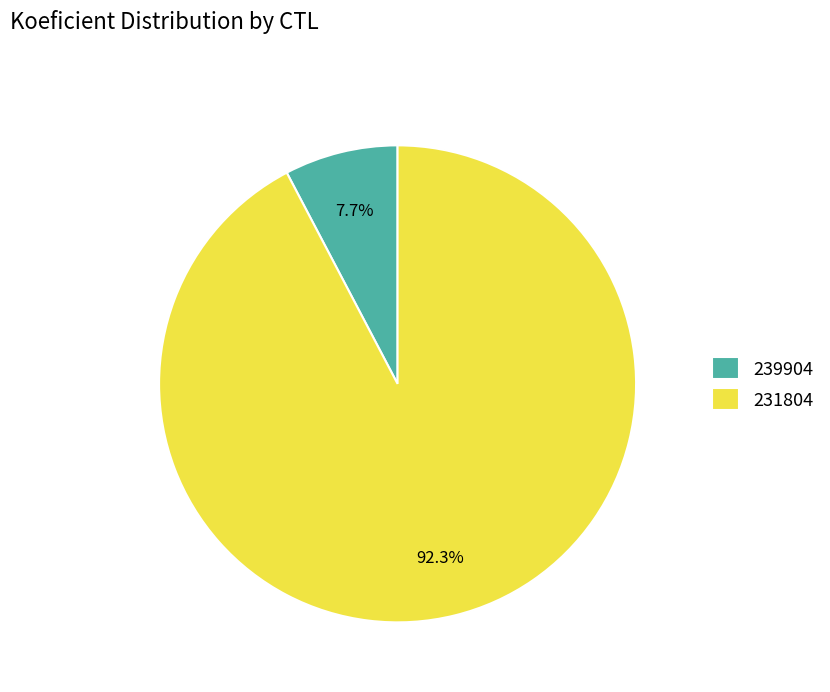

How many slices are in this pie chart?

2